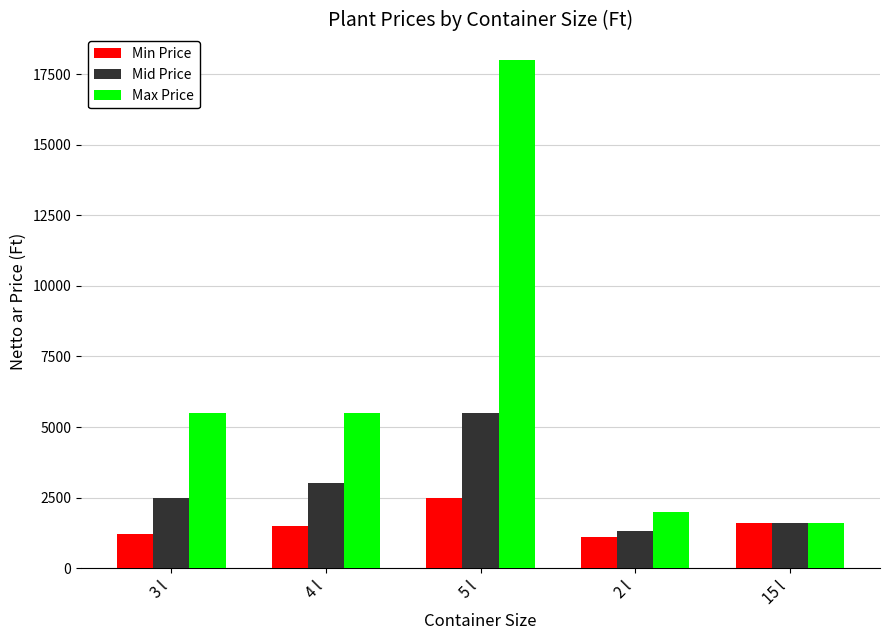

What is the difference between the Max Price values at 15 l and 5 l?

16400